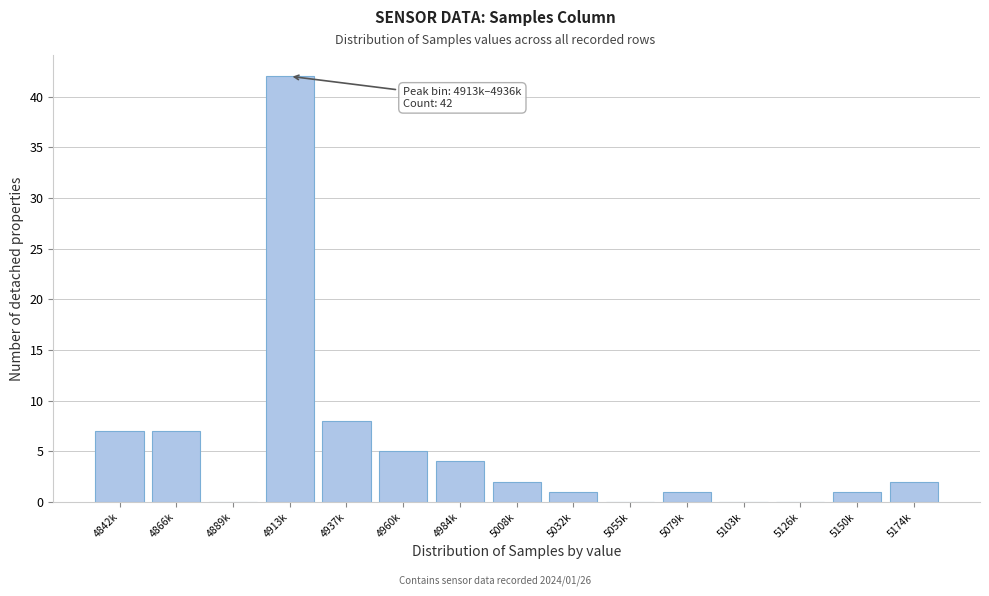

Reading left to right, extract all data points from this chart.

4842k=7	4866k=7	4889k=0	4913k=42	4937k=8	4960k=5	4984k=4	5008k=2	5032k=1	5055k=0	5079k=1	5103k=0	5126k=0	5150k=1	5174k=2